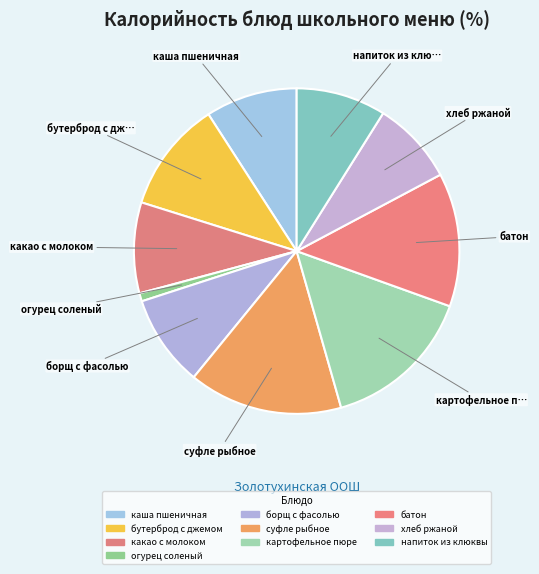

How many segments does this pie chart have?

10